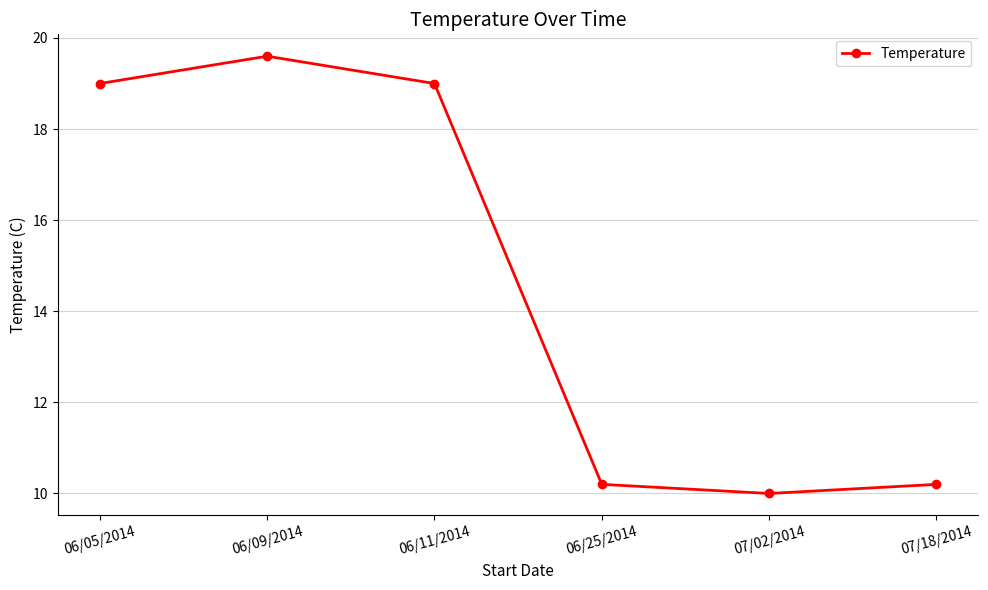

What is the change in value from 06/09/2014 to 07/02/2014?

-9.6